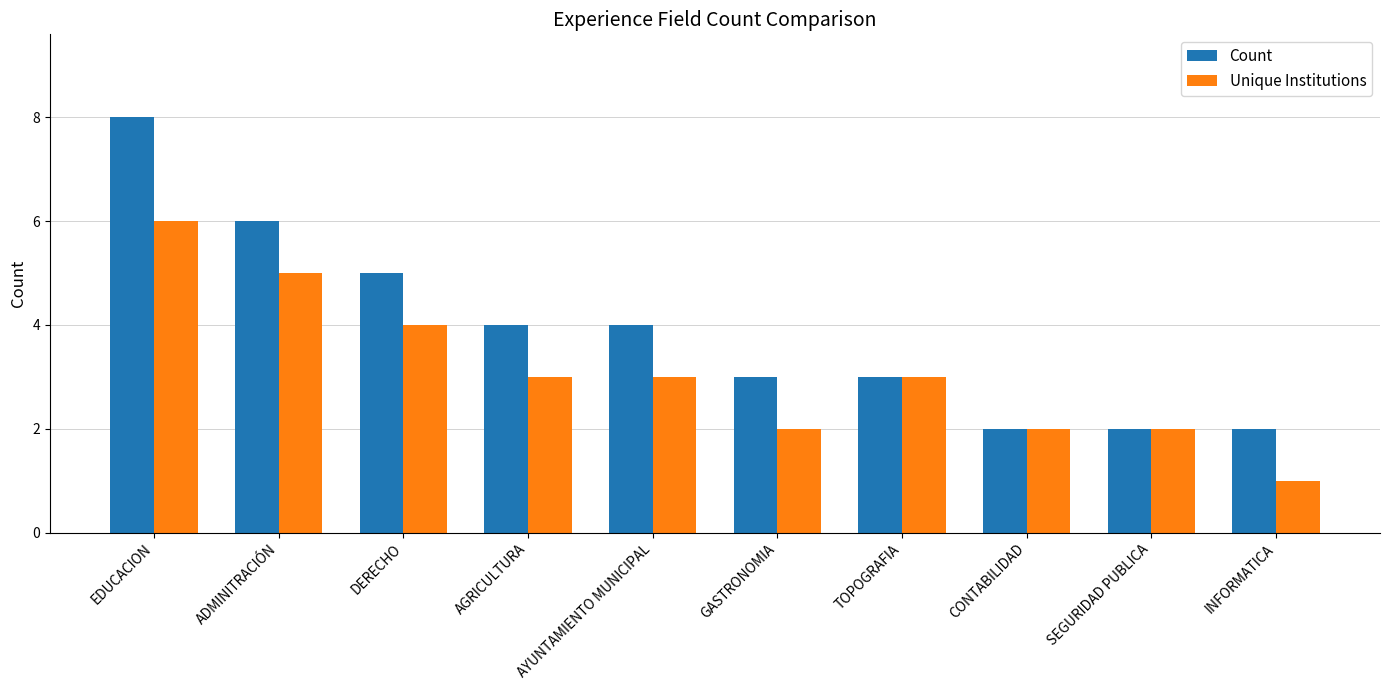

List the series in order of their peak value, lowest first.

Unique Institutions, Count